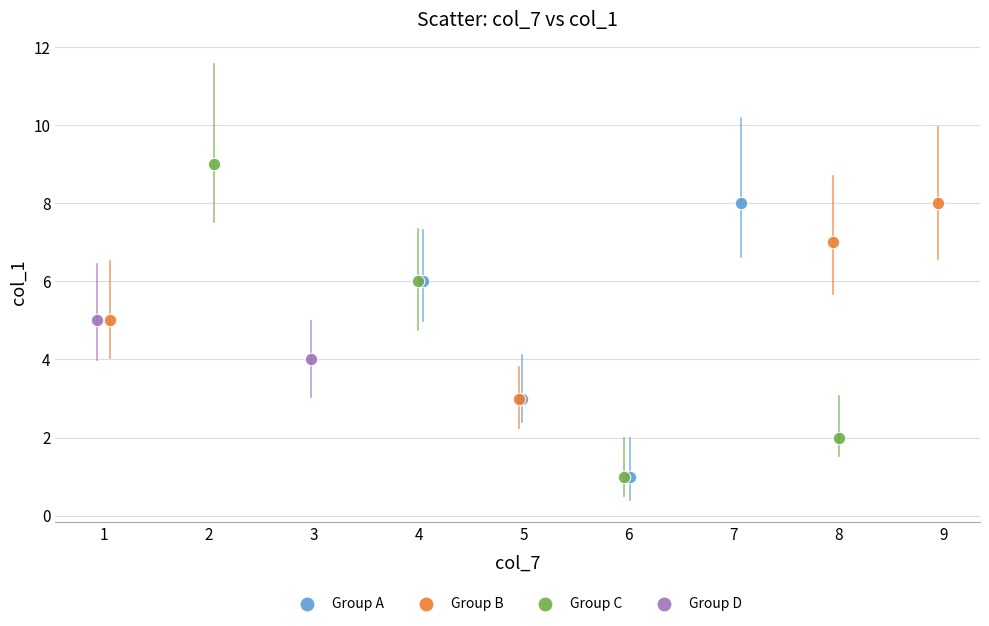

Which series reaches the maximum Y coordinate?

Group C